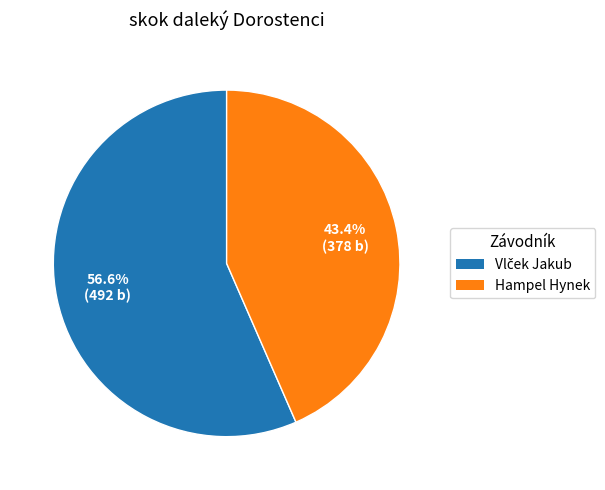

What is the smallest slice in the pie chart?

Hampel Hynek